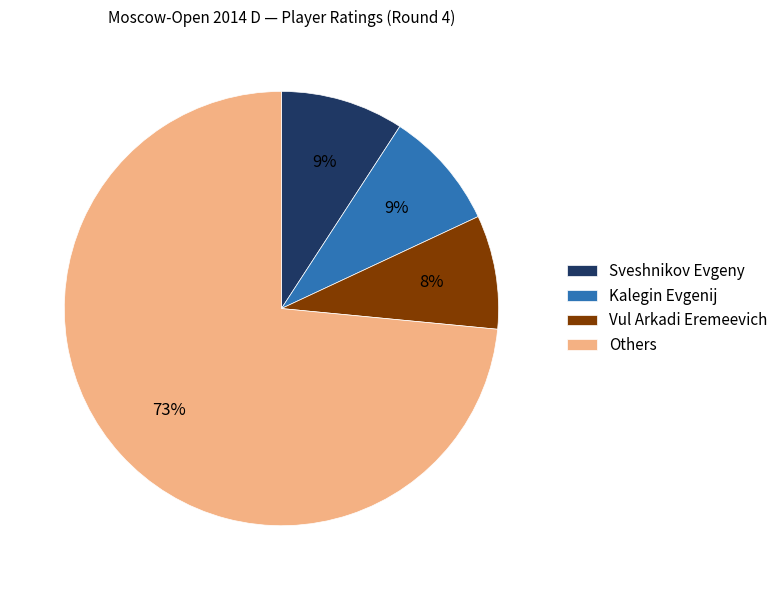

Is there a majority slice in this chart?

Yes